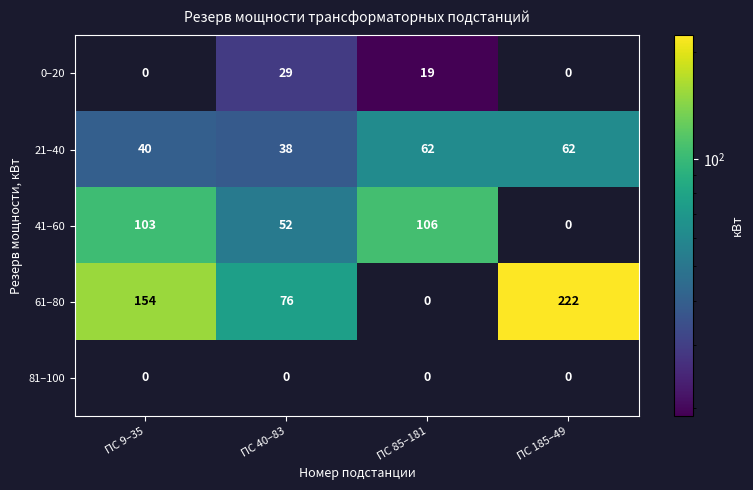

Where does the 0–20 series first go above 19?

ПС 40–83